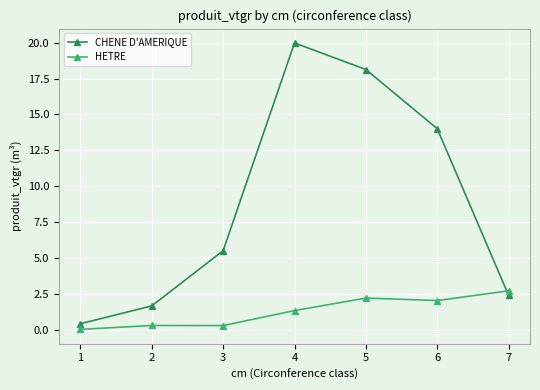

At how many categories does at least one series exceed 15?

2